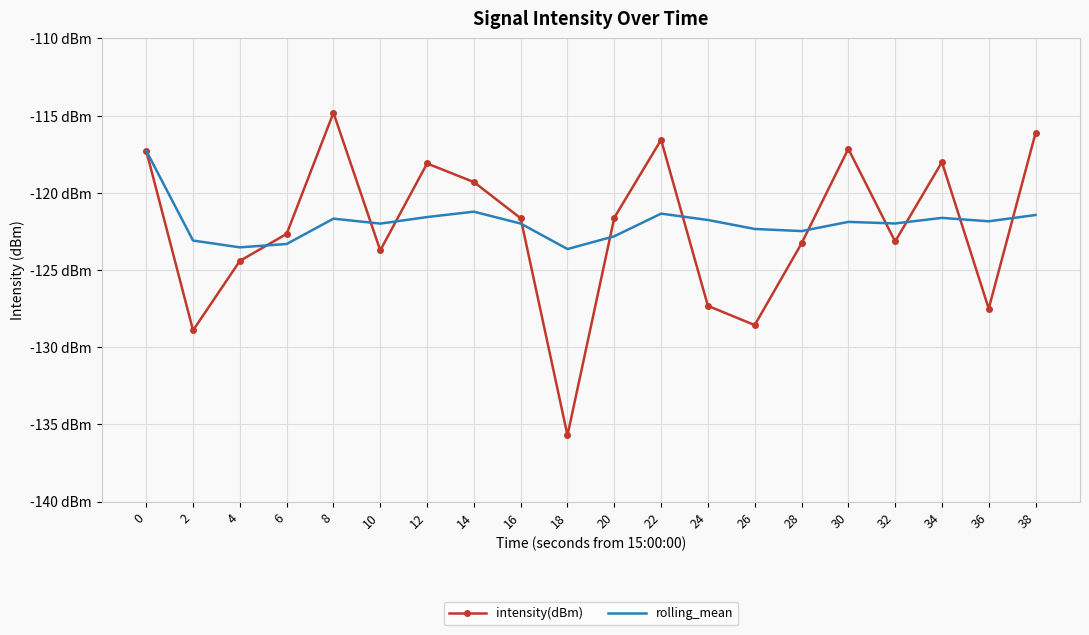

What is the sum of the rolling_mean values at 34 and 24?

-243.4